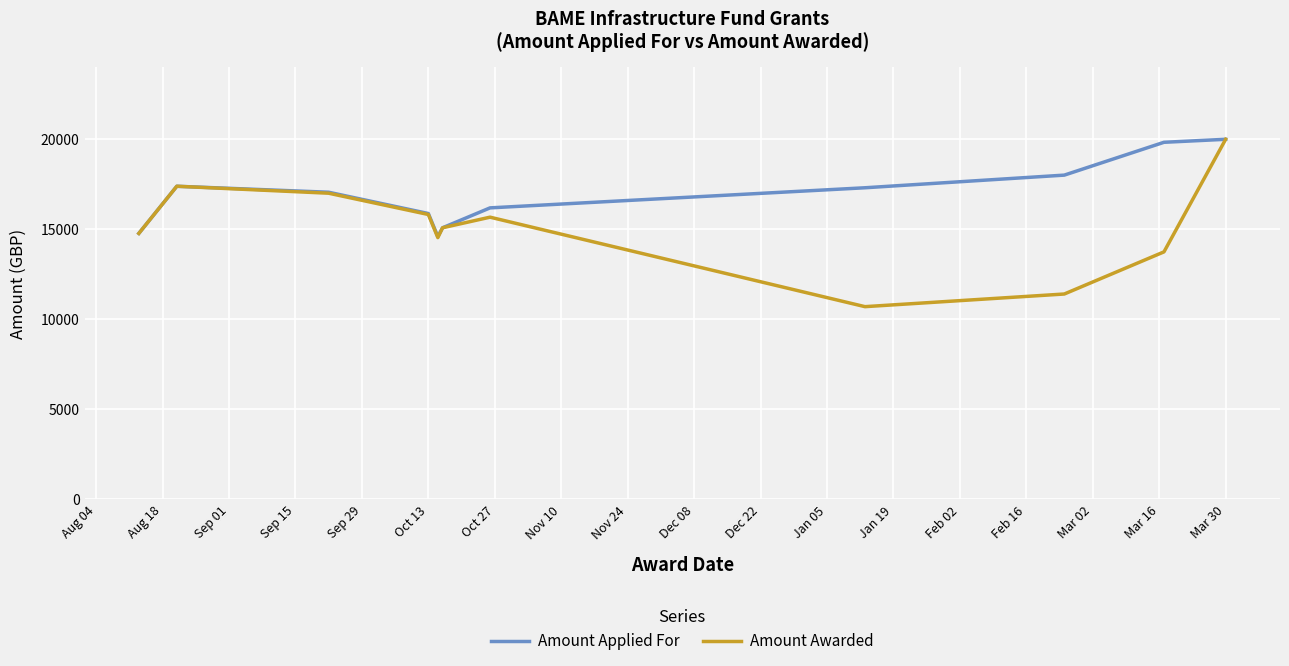

Is this an area chart (filled region under the line)?

No